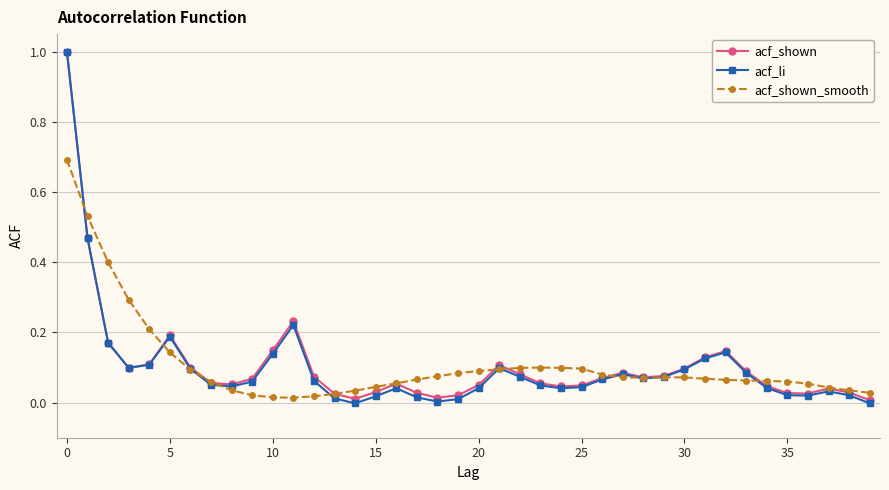

What is the maximum value for acf_li?

1.0